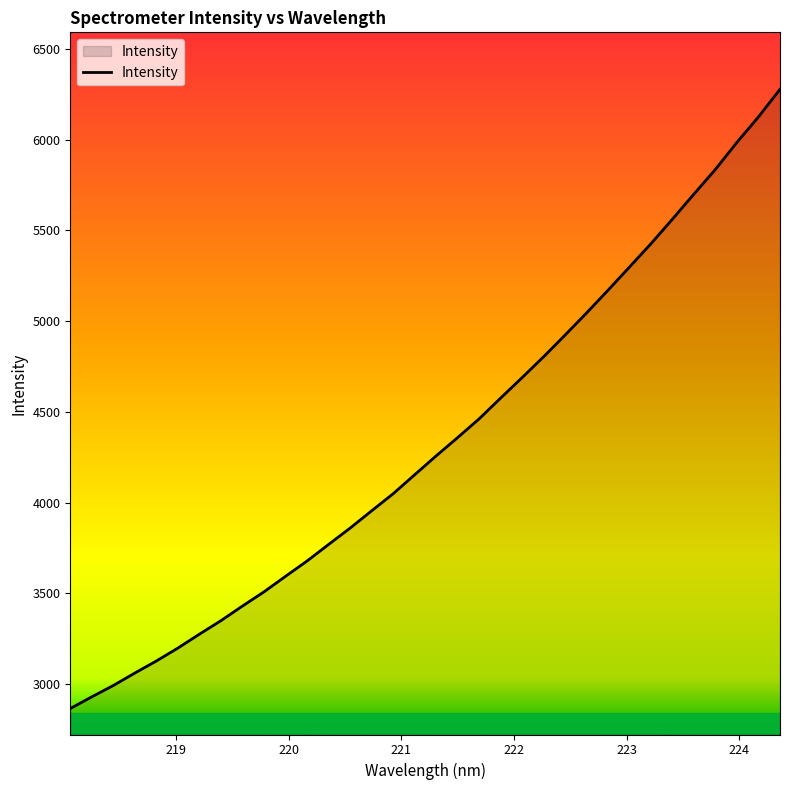

What is the minimum value shown in the chart?

2864.8